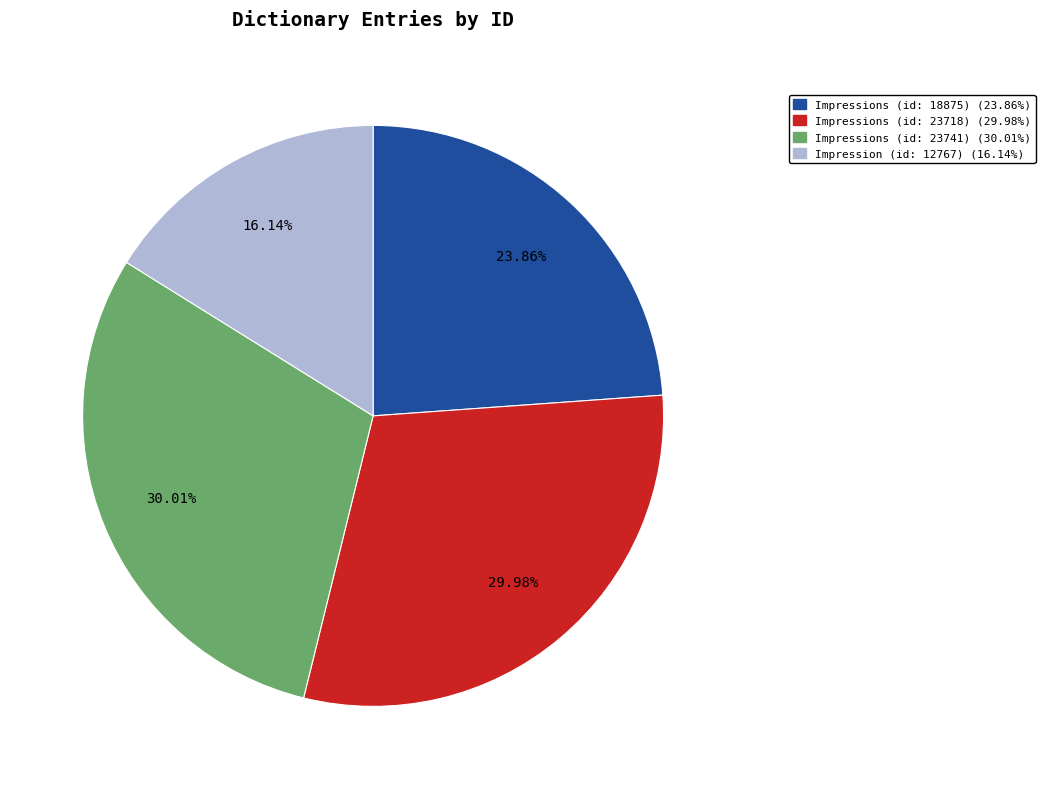

True or false: Impression (id: 12767) accounts for 29% of the total.

False